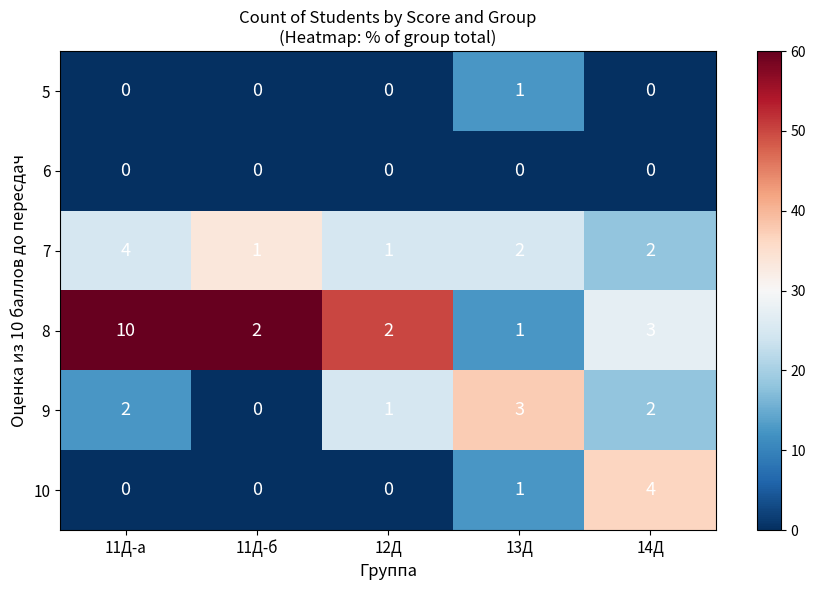

Between 11Д-б and 14Д, which series saw the biggest shift?

10